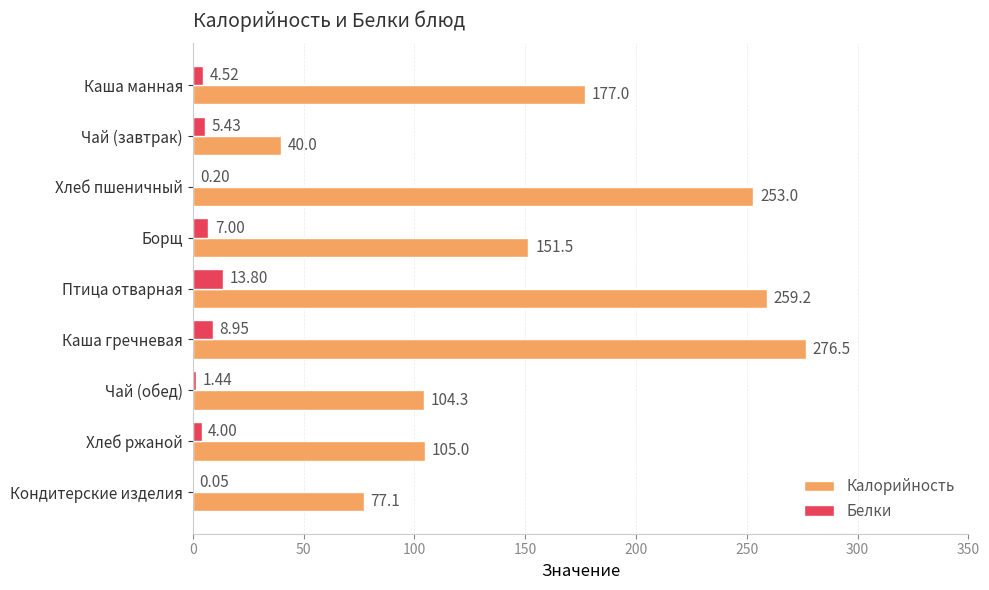

Is the value of Калорийность at Птица отварная greater than the value of Белки at Чай (завтрак)?

Yes